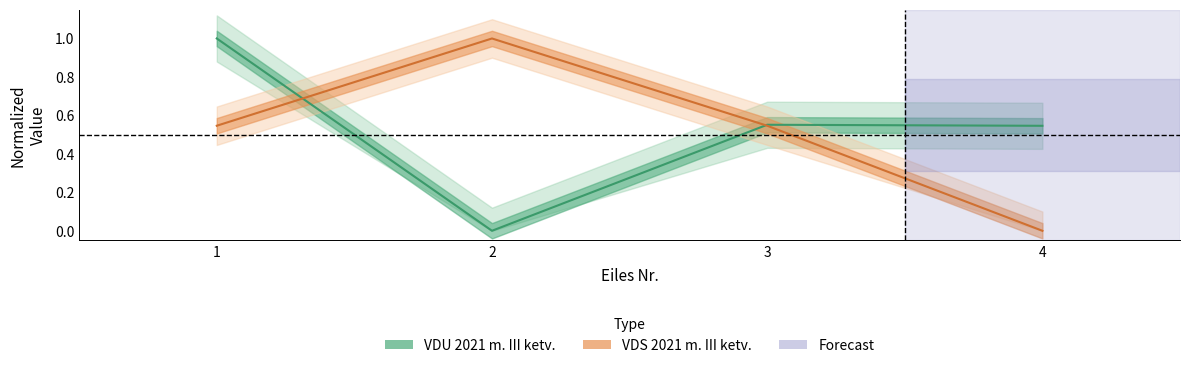

What are all the series names shown in the legend?

VDU 2021 m. III ketv., VDS 2021 m. III ketv.